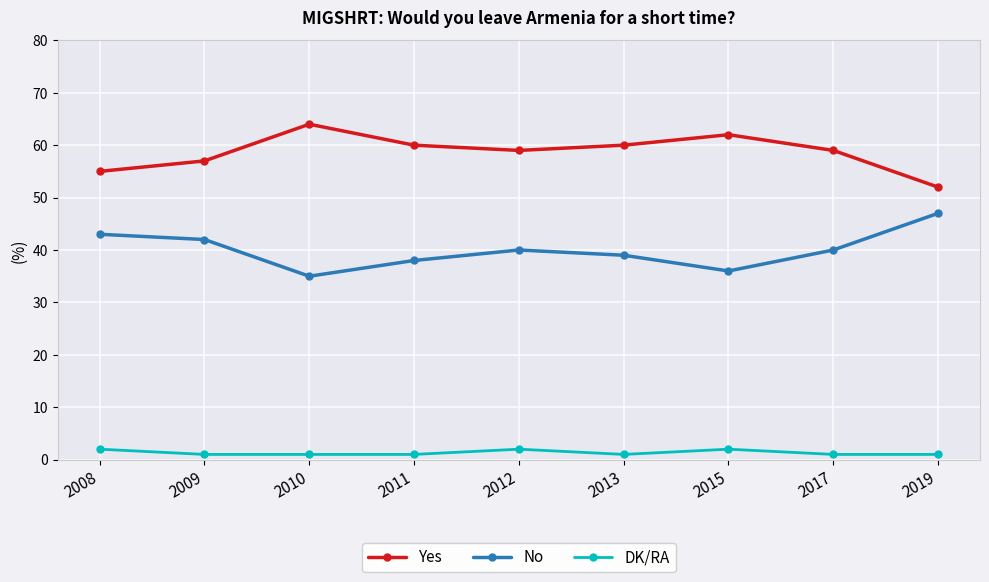

True or false: Yes has a value of 28 at 2012.

False